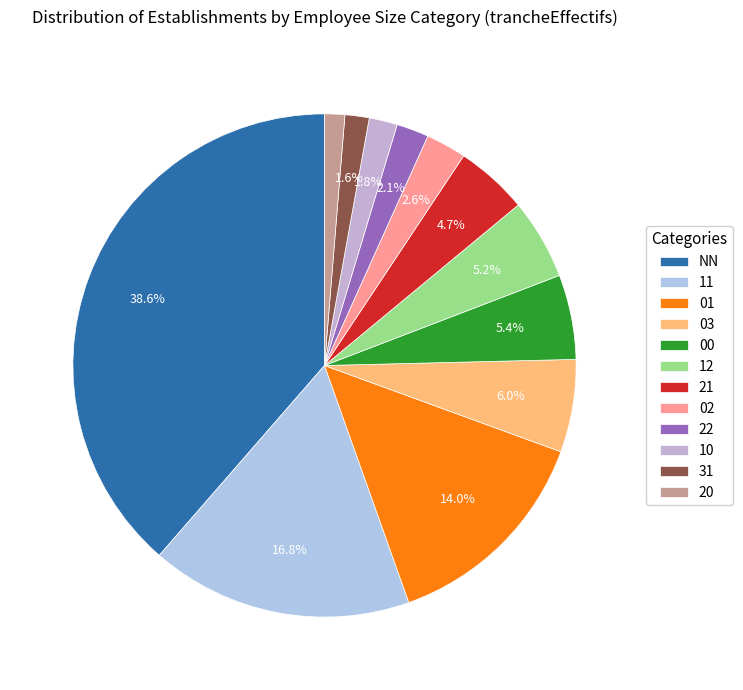

To the nearest percent, what is the difference between the largest and smallest slice percentages?

37%